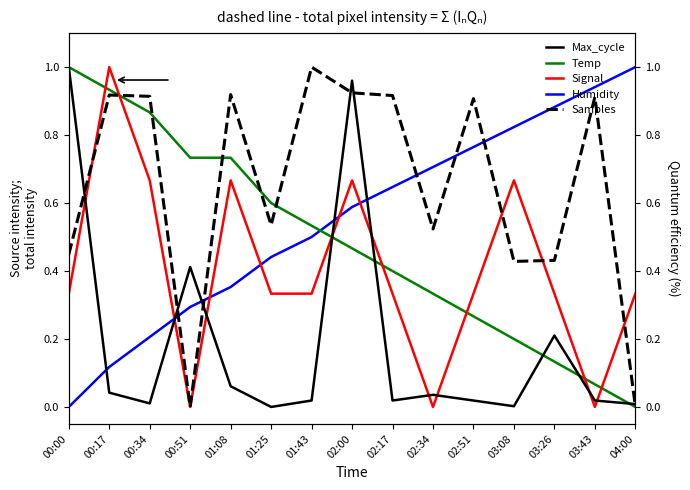

Reading left to right, extract all data points from this chart.

Humidity: 0.0	0.1	0.2	0.3	0.4	0.4	0.5	0.6	0.6	0.7	0.8	0.8	0.9	0.9	1.0
Temp: 1.0	0.9	0.9	0.7	0.7	0.6	0.5	0.5	0.4	0.3	0.3	0.2	0.1	0.1	0.0
Signal: 0.3	1.0	0.7	0.0	0.7	0.3	0.3	0.7	0.3	0.0	0.3	0.7	0.3	0.0	0.3
Max_cycle: 1.0	0.0	0.0	0.4	0.1	0.0	0.0	1.0	0.0	0.0	0.0	0.0	0.2	0.0	0.0
Samples: 0.4	0.9	0.9	0.0	0.9	0.5	1.0	0.9	0.9	0.5	0.9	0.4	0.4	0.9	0.0